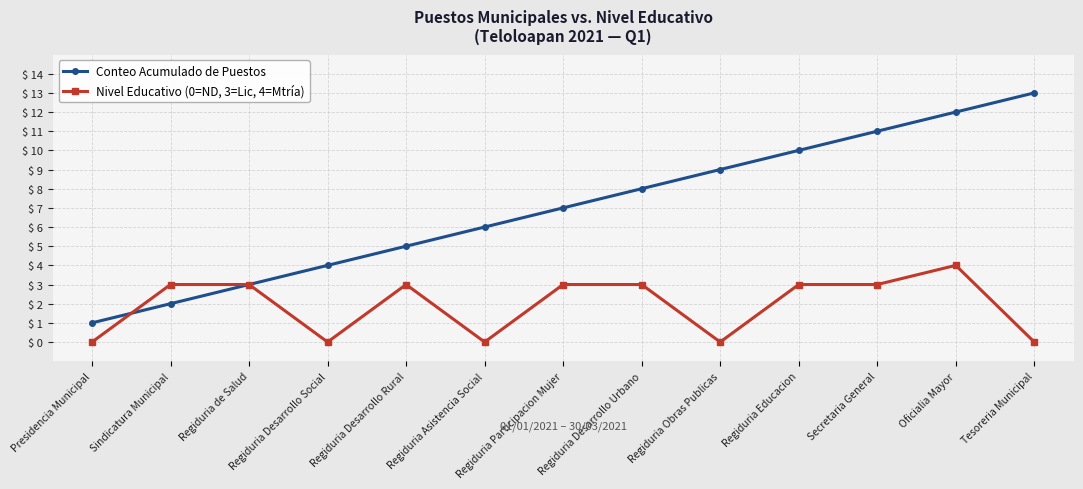

At which category does Nivel Educativo (0=ND, 3=Lic, 4=Mtría) reach its first local valley?

Regiduria Desarrollo Social